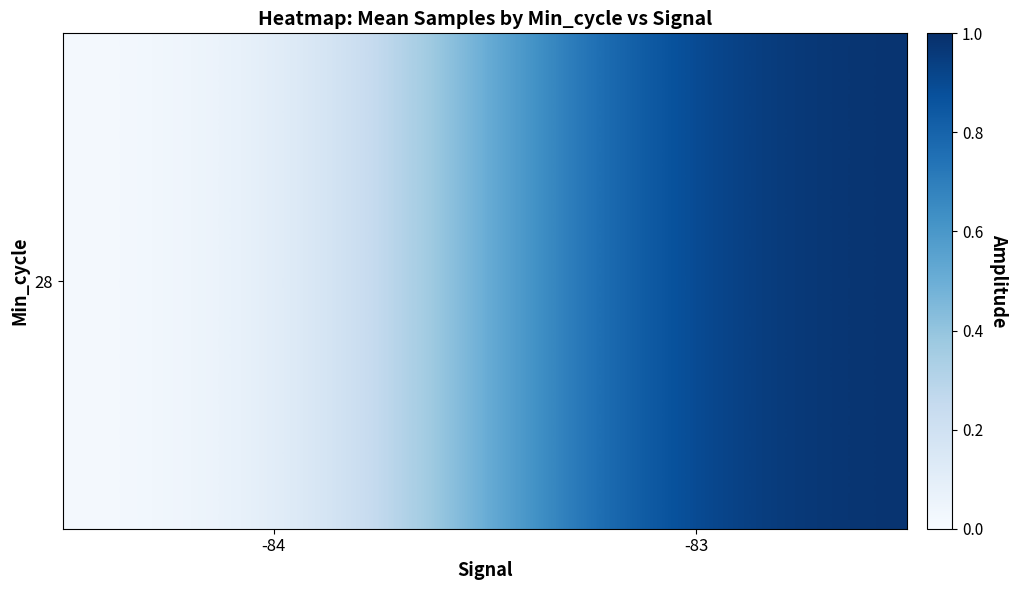

Reading left to right, extract all data points from this chart.

-84=0.0	-83=1.0